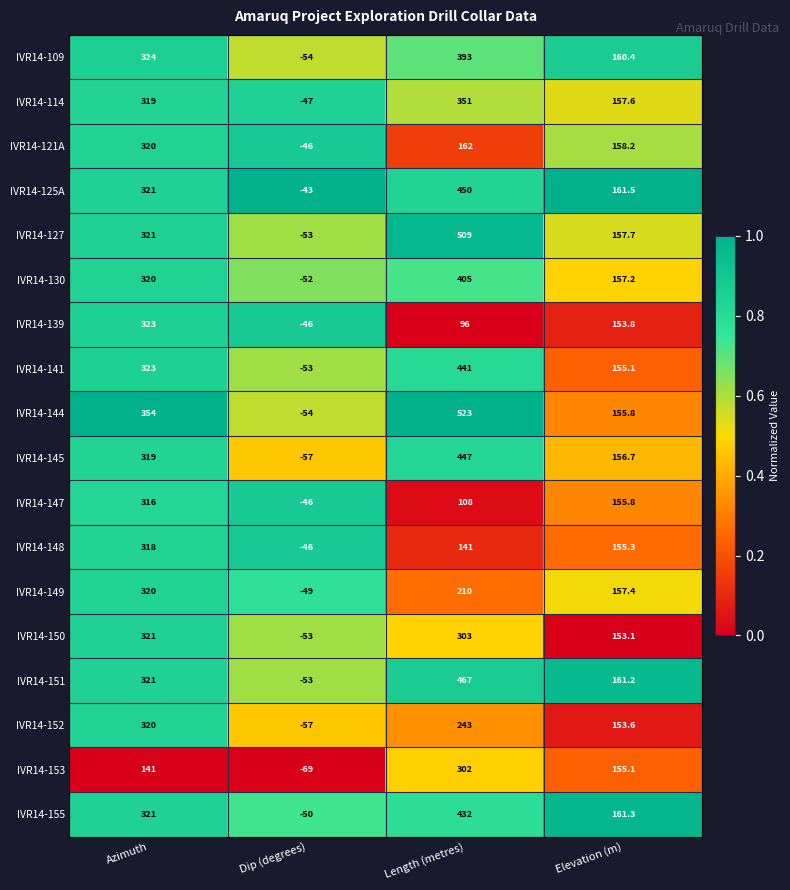

What is the minimum value shown in the chart?

-69.0